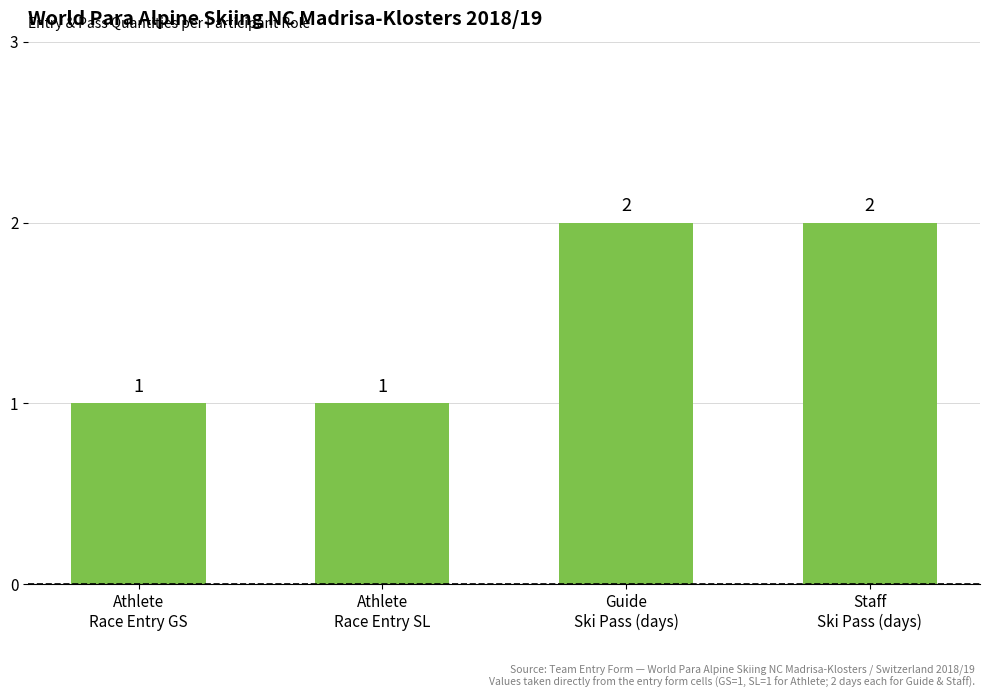

What is the value of the 1st bar from the left?

1